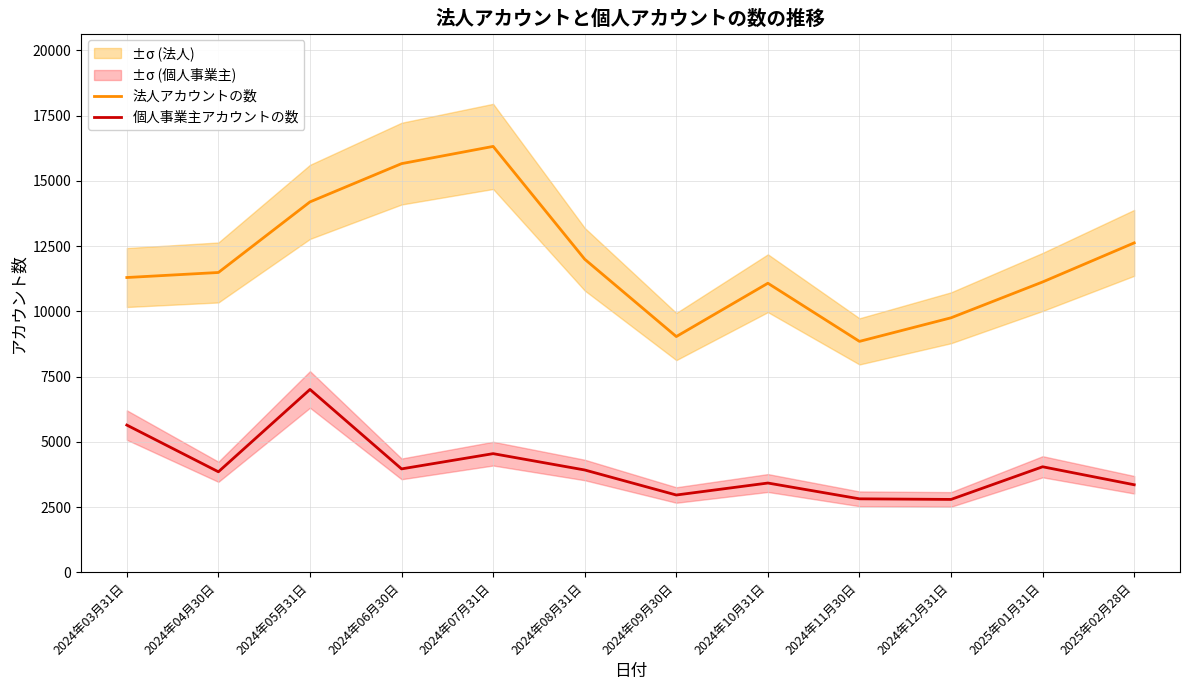

Where is the first local minimum for 個人事業主アカウントの数?

2024年04月30日